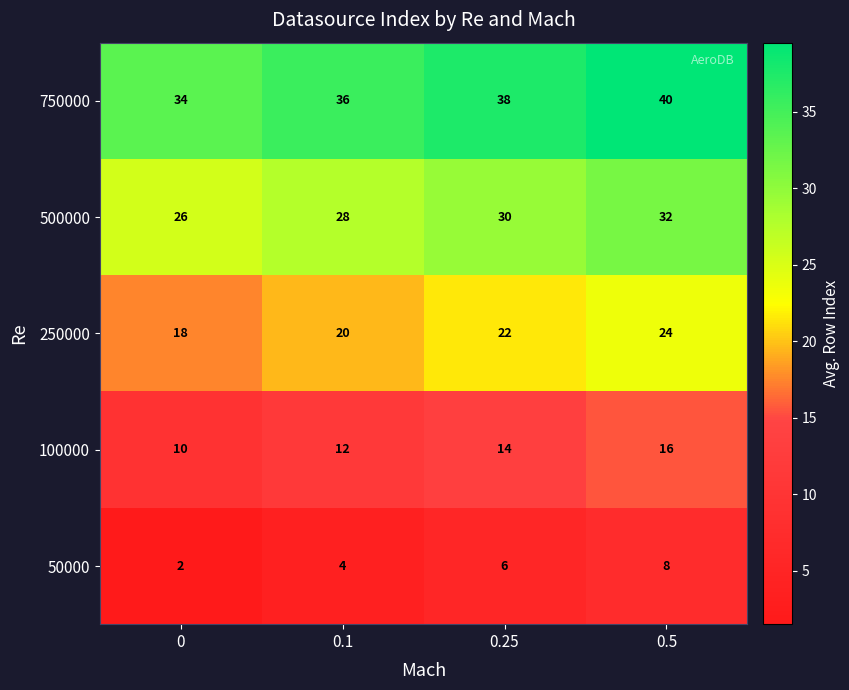

What is the difference between the maximum and minimum values in the 750000 series?

6